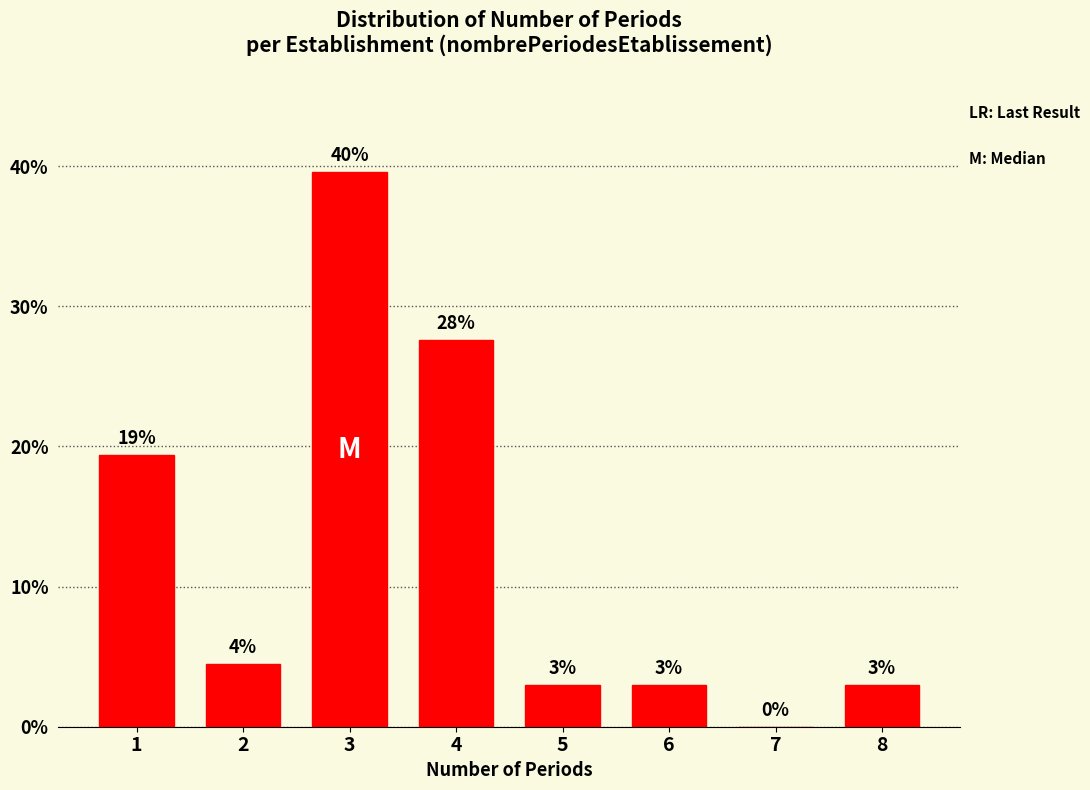

True or false: the data shows 3.0 at 5.

True